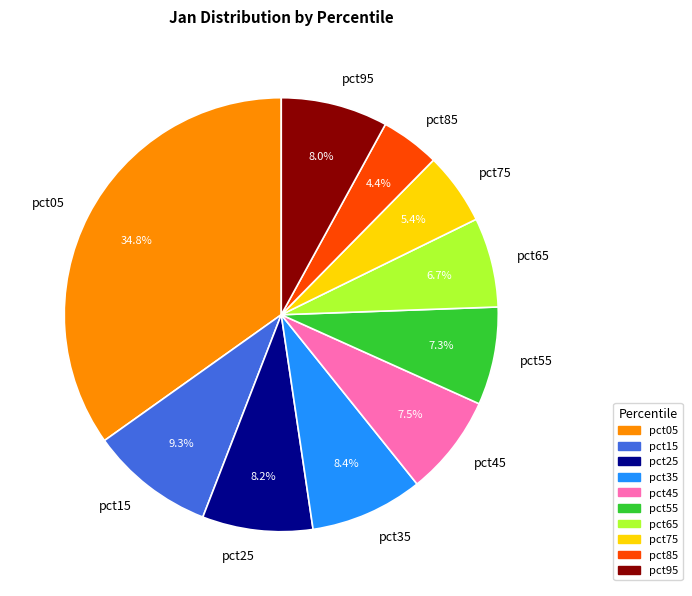

To the nearest percent, what is the average slice percentage?

10%